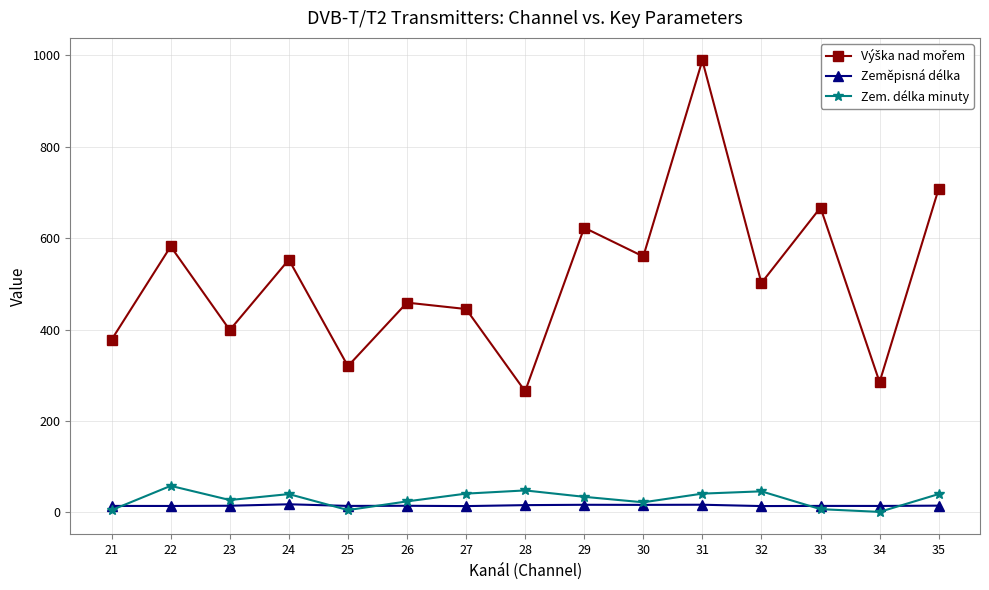

Is it true that Zeměpisná délka equals 14.1 at 25?

True